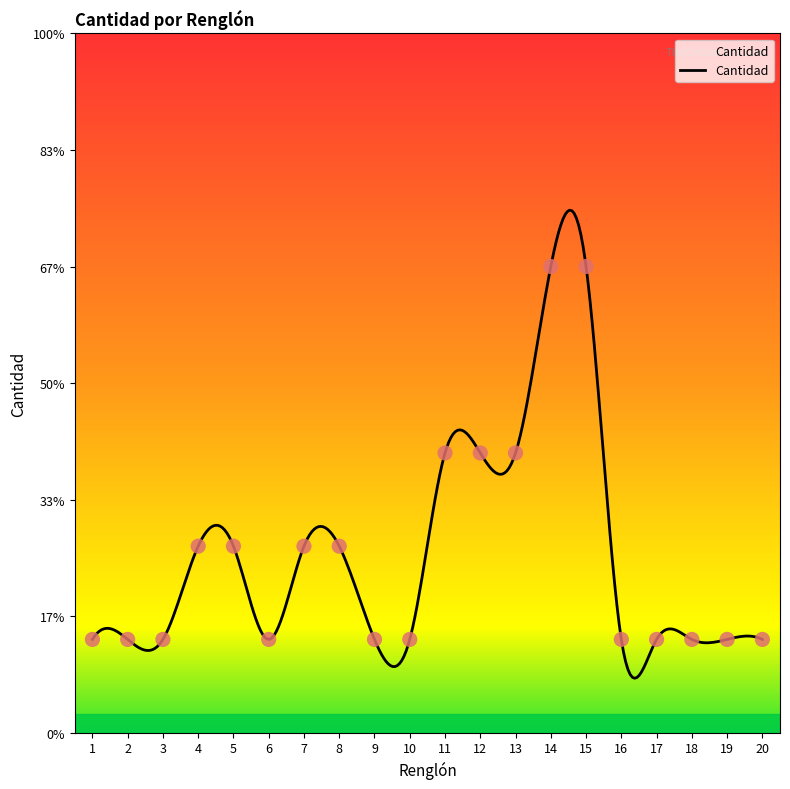

Approximately how many times larger is the value at 13 compared to 19?

3.0